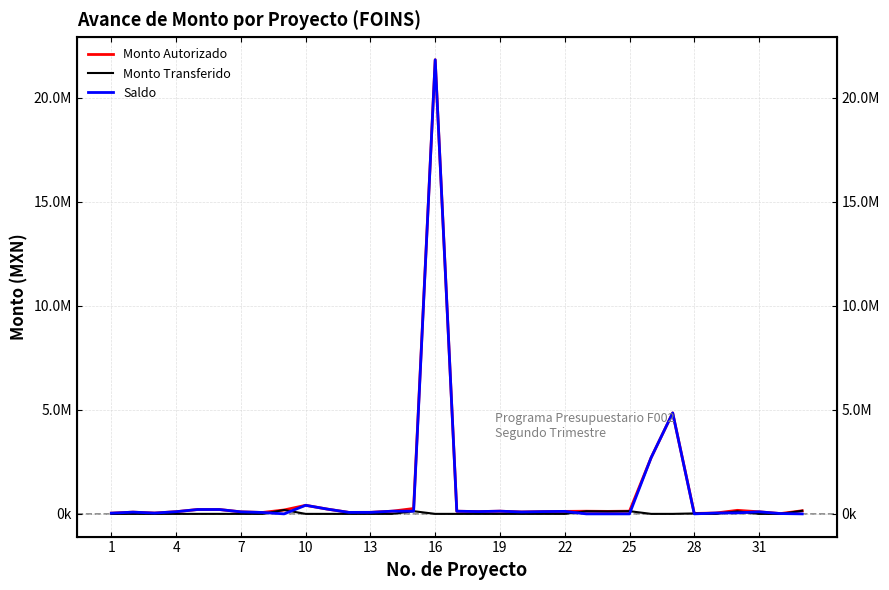

Does the chart display data point markers on the line(s)?

No